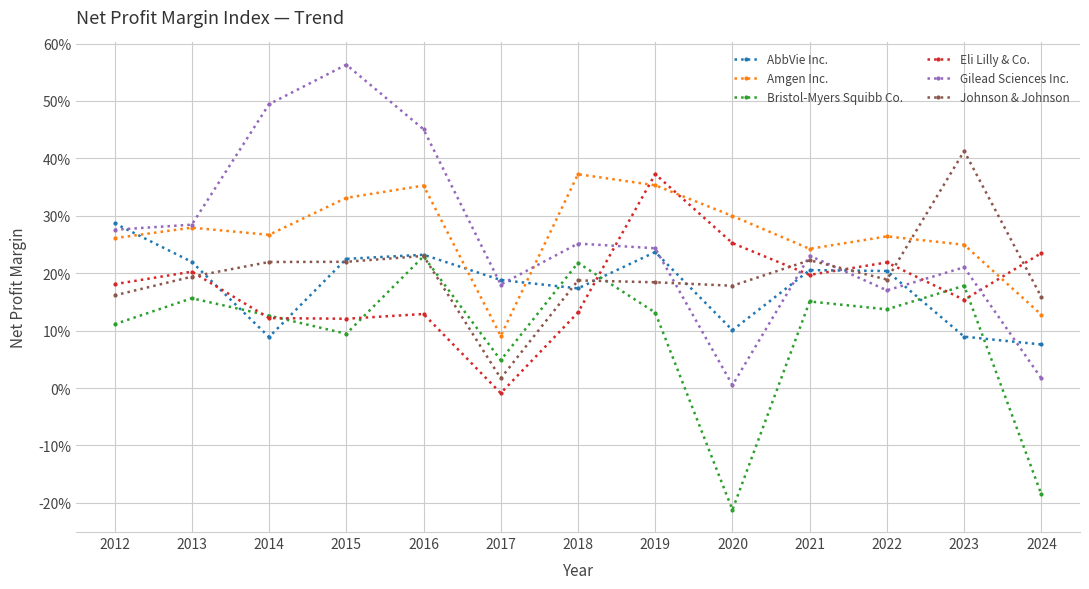

Reading left to right, what are all the values shown in this chart?

AbbVie Inc.: 0.3	0.2	0.1	0.2	0.2	0.2	0.2	0.2	0.1	0.2	0.2	0.1	0.1
Amgen Inc.: 0.3	0.3	0.3	0.3	0.4	0.1	0.4	0.4	0.3	0.2	0.3	0.2	0.1
Bristol-Myers Squibb Co.: 0.1	0.2	0.1	0.1	0.2	0.0	0.2	0.1	-0.2	0.2	0.1	0.2	-0.2
Eli Lilly & Co.: 0.2	0.2	0.1	0.1	0.1	-0.0	0.1	0.4	0.3	0.2	0.2	0.2	0.2
Gilead Sciences Inc.: 0.3	0.3	0.5	0.6	0.5	0.2	0.3	0.2	0.0	0.2	0.2	0.2	0.0
Johnson & Johnson: 0.2	0.2	0.2	0.2	0.2	0.0	0.2	0.2	0.2	0.2	0.2	0.4	0.2